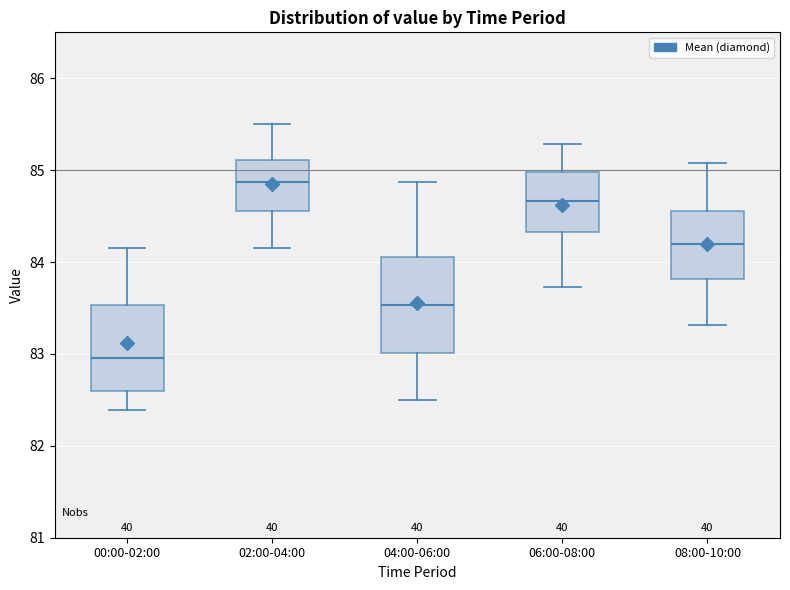

Reading left to right, transcribe this box plot: for each box, give where its median line is, the range the box spans, and where its two whiskers end, as read against the y-axis. The values are not printed on the chart, so give them approximately, as read against the axis.

00:00-02:00: median 83.0, box 82.6 to 83.5, whiskers 82.4 to 84.2
02:00-04:00: median 84.9, box 84.6 to 85.1, whiskers 84.2 to 85.5
04:00-06:00: median 83.5, box 83.0 to 84.1, whiskers 82.5 to 84.9
06:00-08:00: median 84.7, box 84.3 to 85.0, whiskers 83.7 to 85.3
08:00-10:00: median 84.2, box 83.8 to 84.6, whiskers 83.3 to 85.1